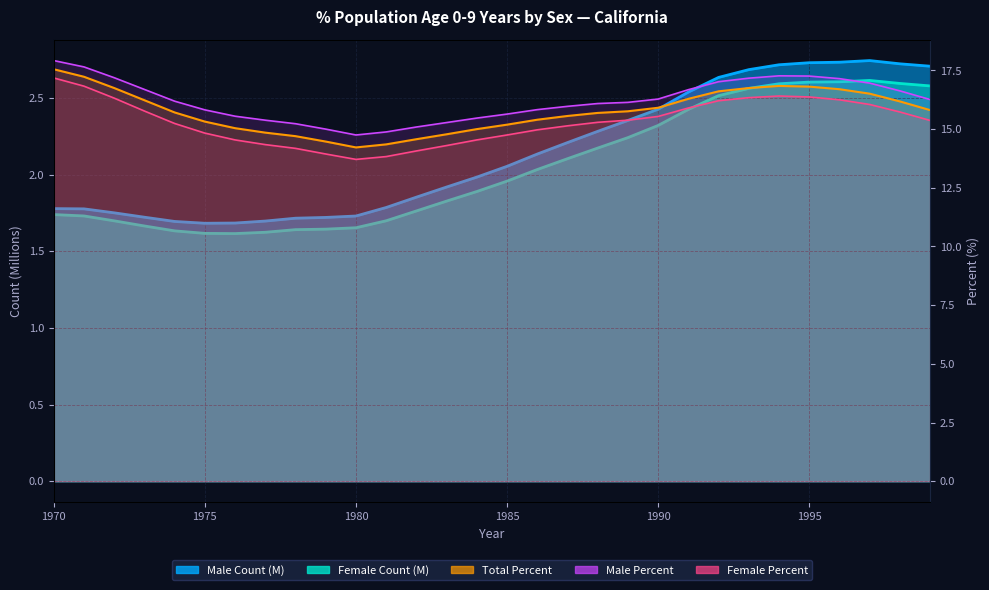

What is the minimum value shown in the chart?

1.6